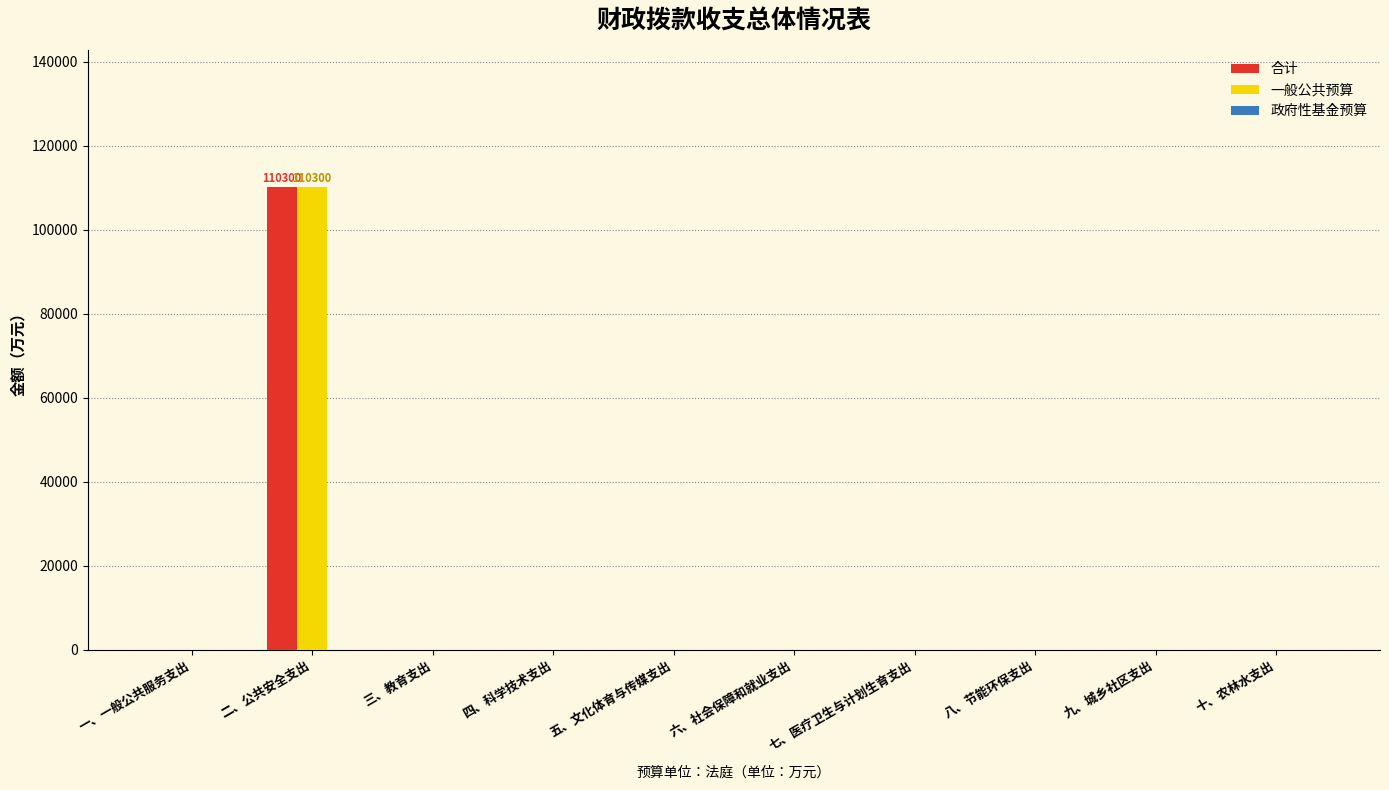

What is the greatest value displayed?

110300